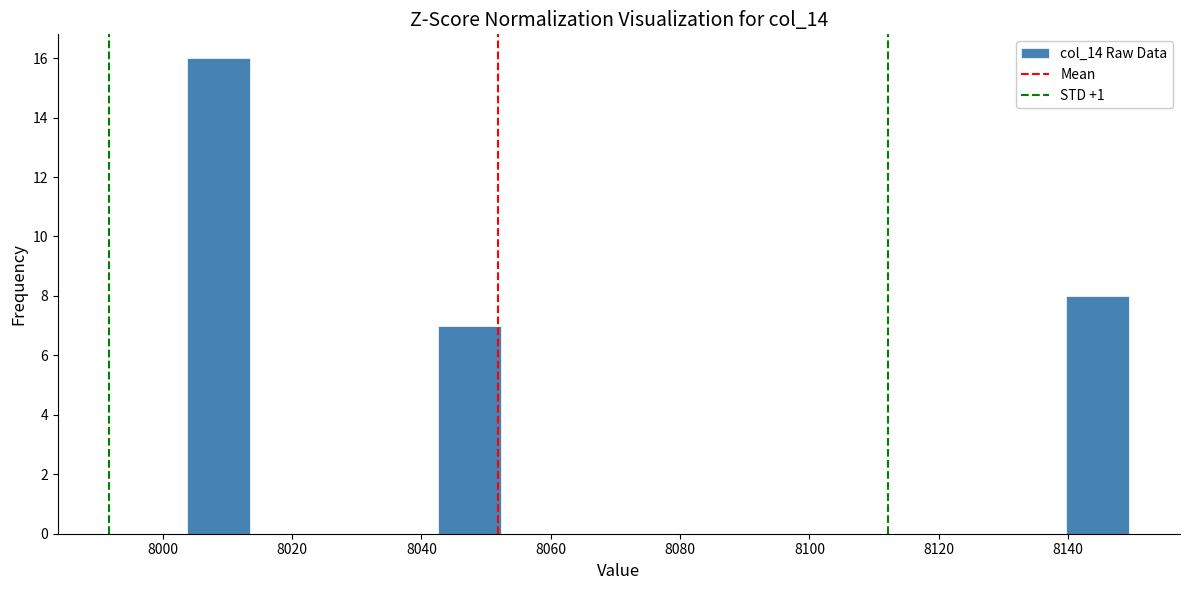

How tall is the bar that spans 8004 to 8014 on the x-axis? Neither the bar edges nor the heights are printed on the chart, so give them approximately, as read against the axes.

16